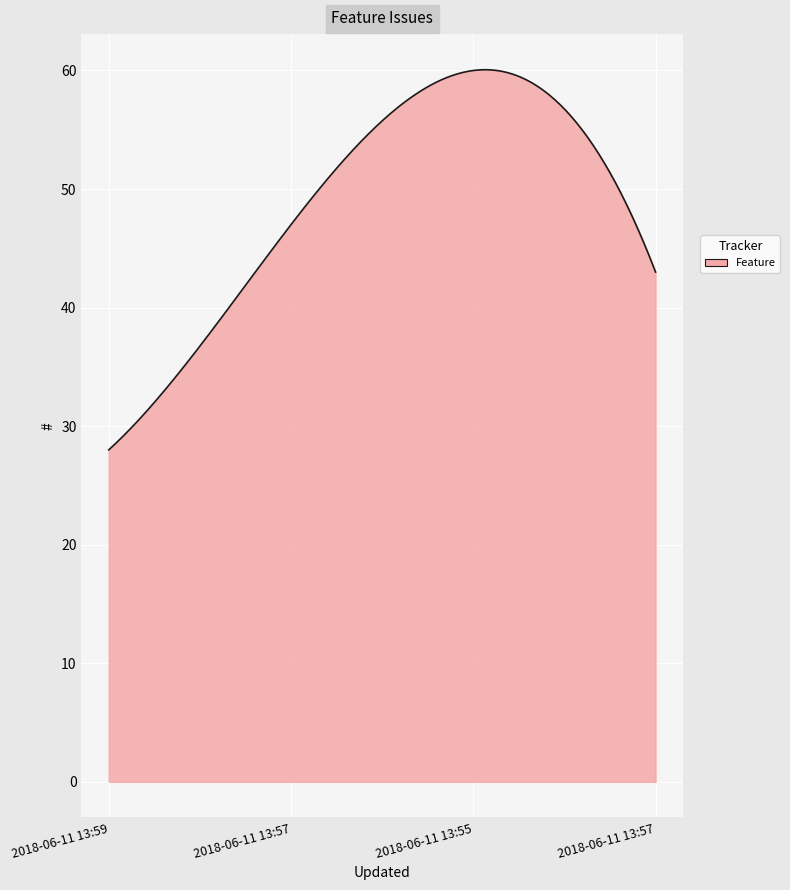

What is the greatest value displayed?

60.1